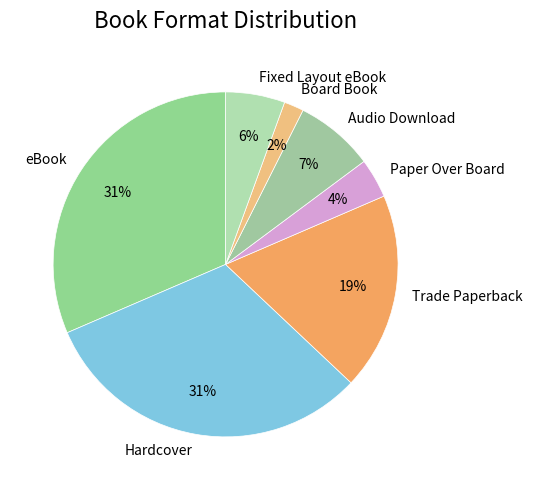

Is it true that Audio Download is 7% of the pie?

True